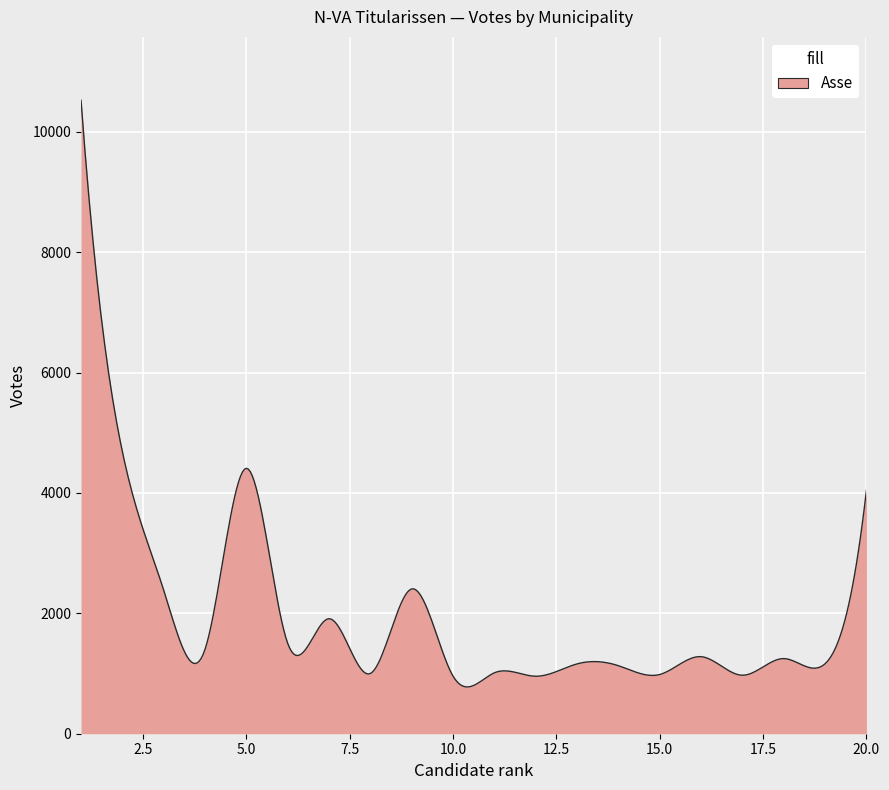

What is the difference between the maximum and minimum values?

9748.6